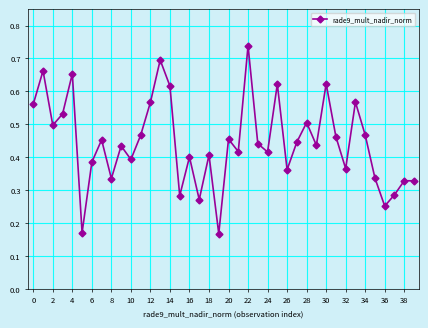

How many interior local valleys (lower than both neighbors) does the data have?

13